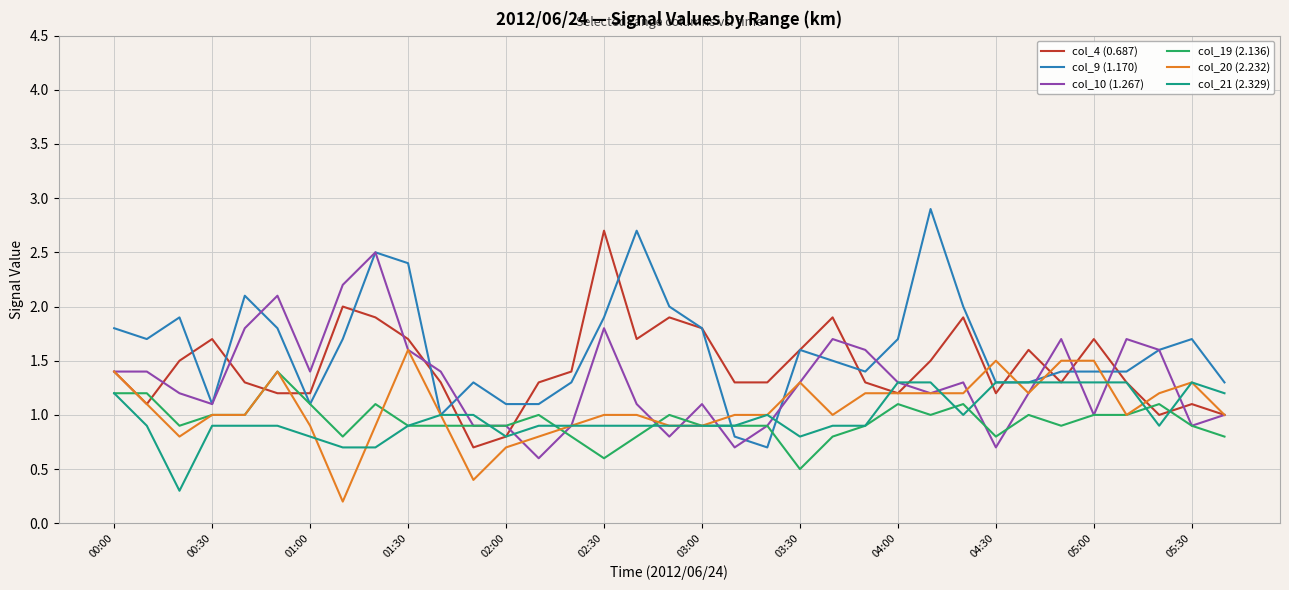

What are all the series names shown in the legend?

col_4 (0.687), col_9 (1.170), col_10 (1.267), col_19 (2.136), col_20 (2.232), col_21 (2.329)